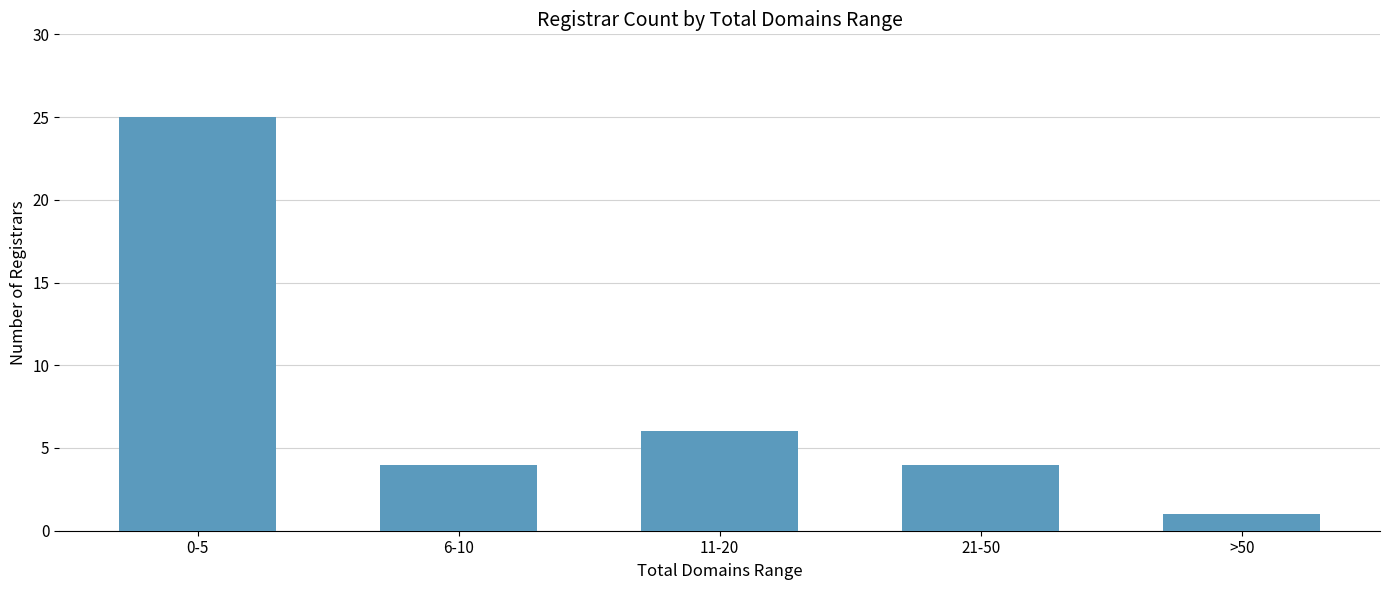

What is the value of the 4th bar from the left?

4